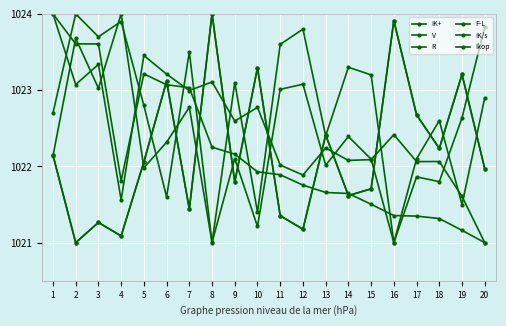

Where is the first local minimum for R?

2